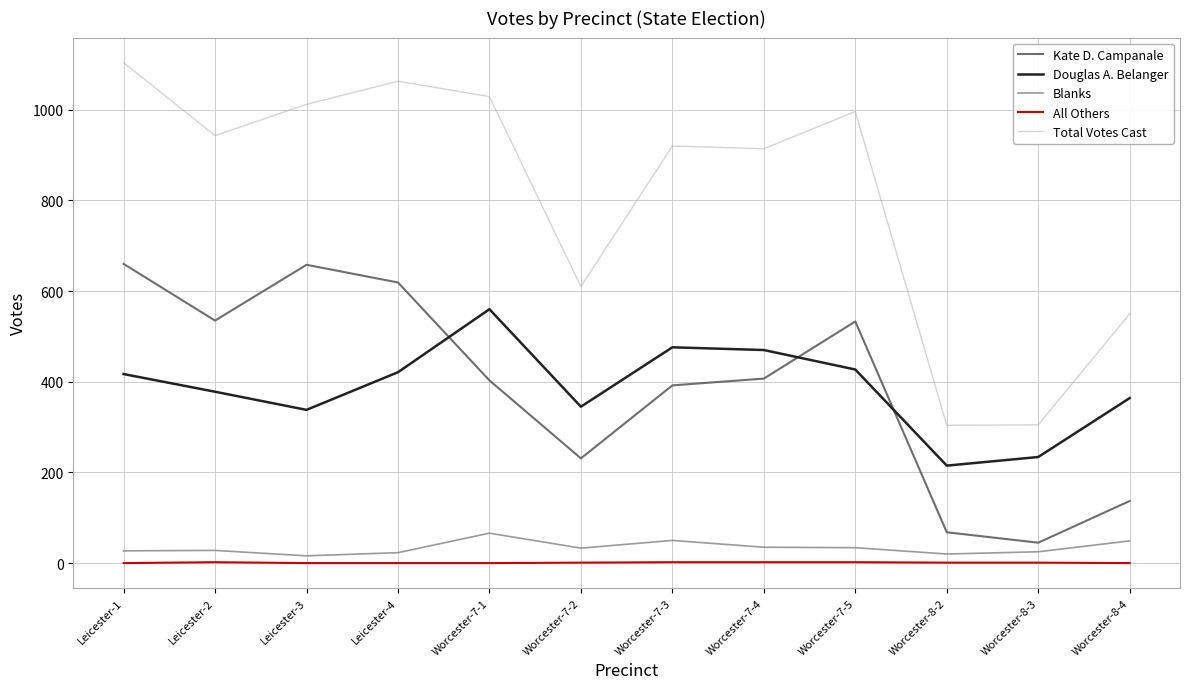

What is the average value of the All Others series?

1